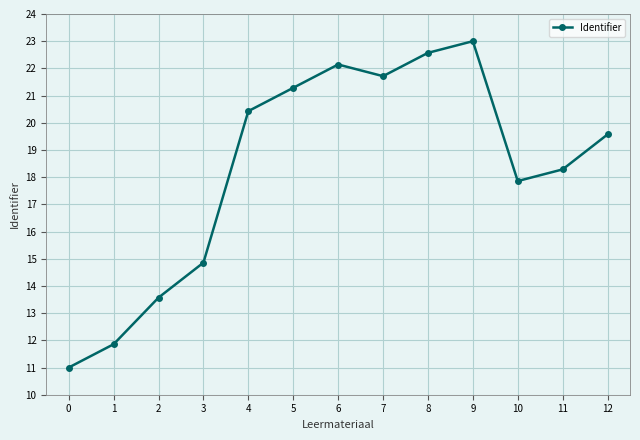

What is the approximate value at 12?

19.6